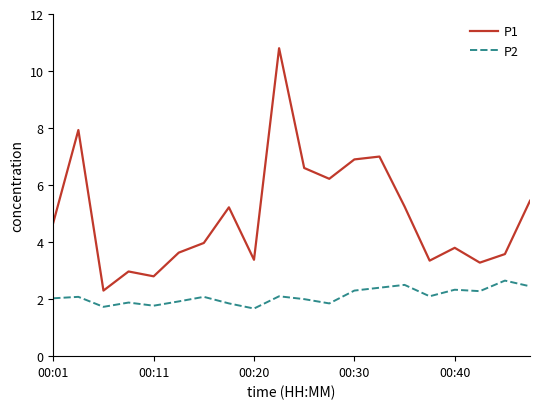

True or false: P1 and P2 cross at least once.

False